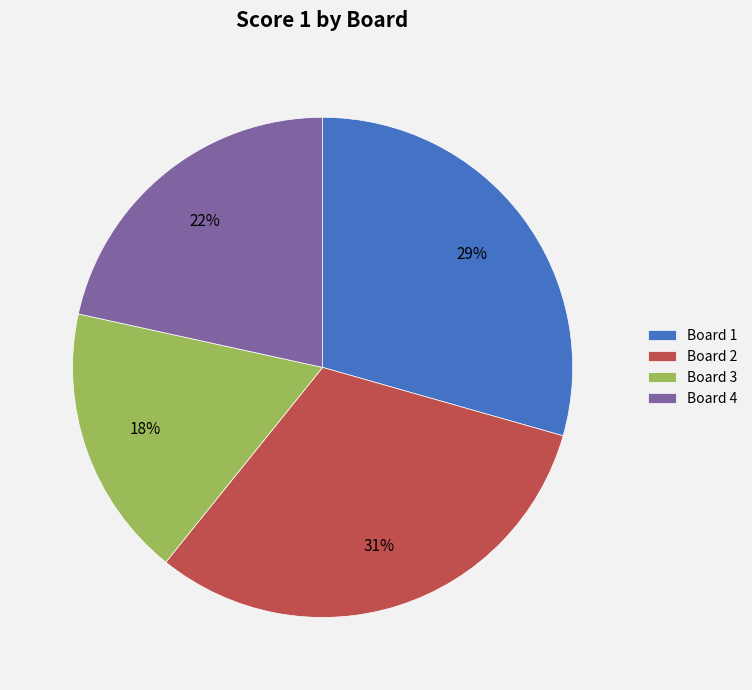

How many segments does this pie chart have?

4